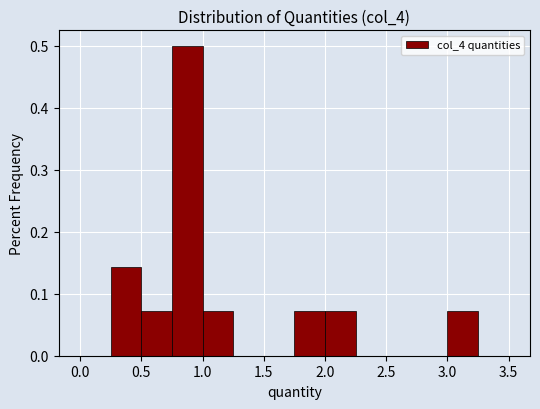

How tall is the bar that spans 0.25 to 0.50 on the x-axis? The values are not printed on the chart, so give them approximately, as read against the axis.

0.14